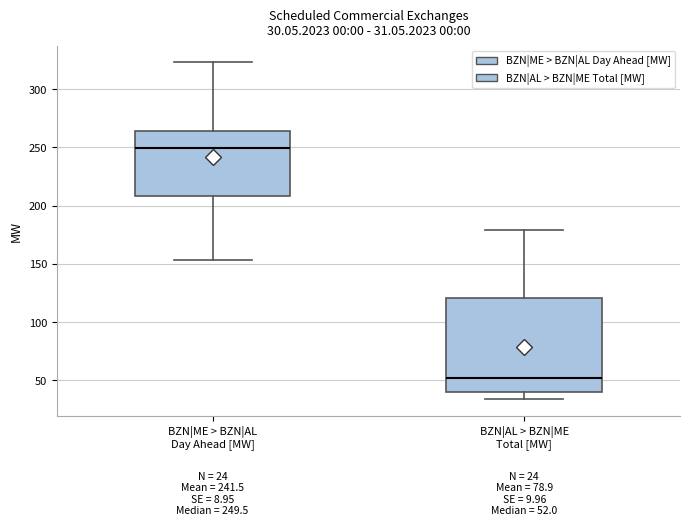

Which box's median line is the highest?

BZN|ME > BZN|AL Day Ahead [MW]